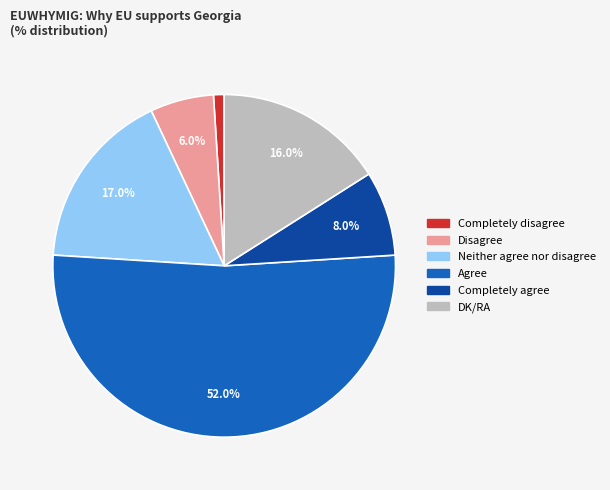

What is the ratio of the value at Agree to the value at Neither agree nor disagree?

3.1